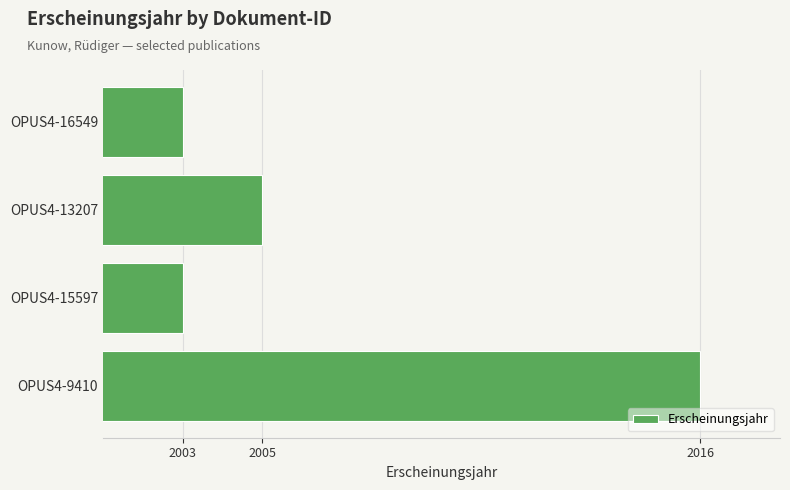

How many values are between 2003 and 2016?

4